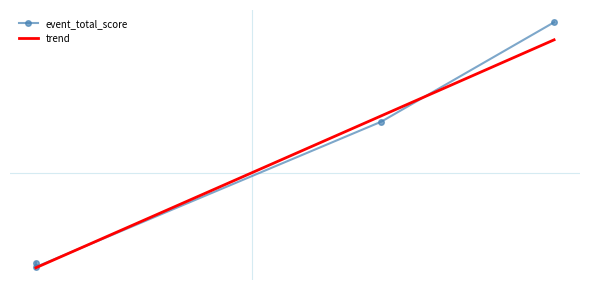

Which series has the largest total across all categories?

event_total_score